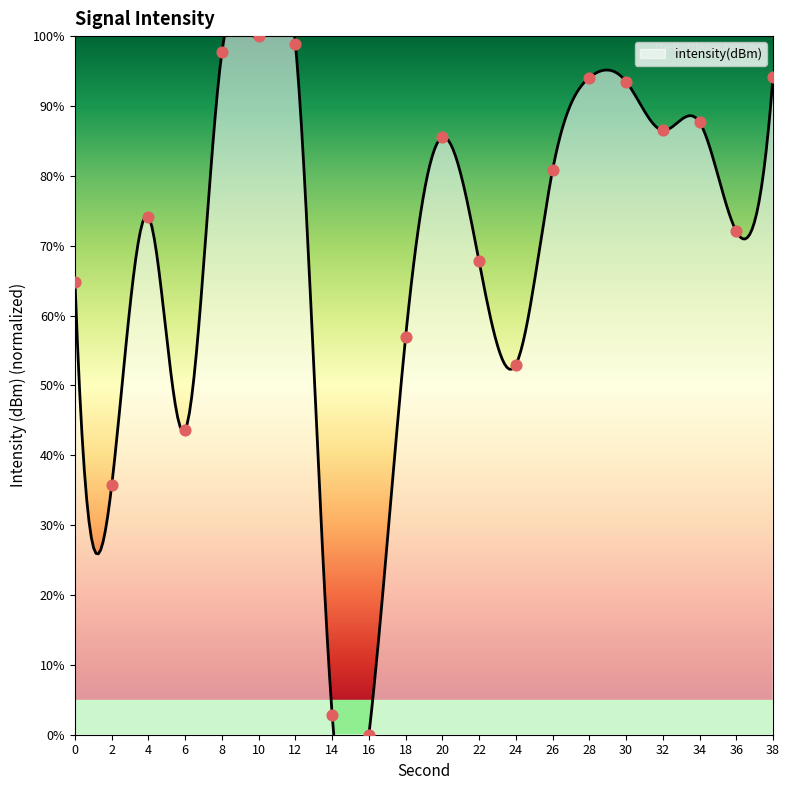

Between 8 and 26, which is larger?

8